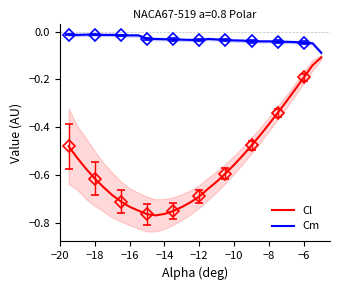

List the series in order of their peak value, highest first.

Cm, Cl